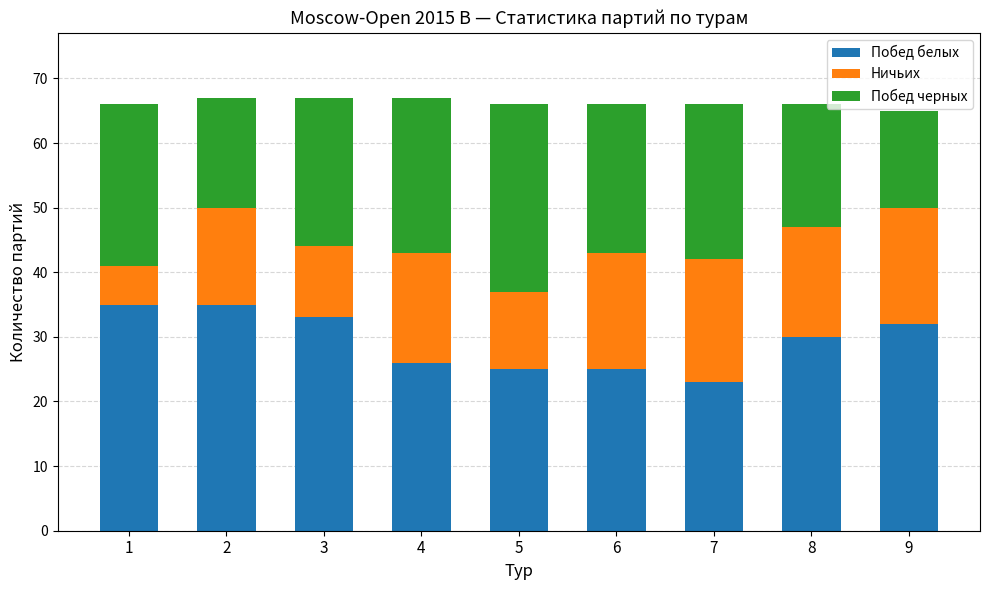

How many bars are there in total?

9